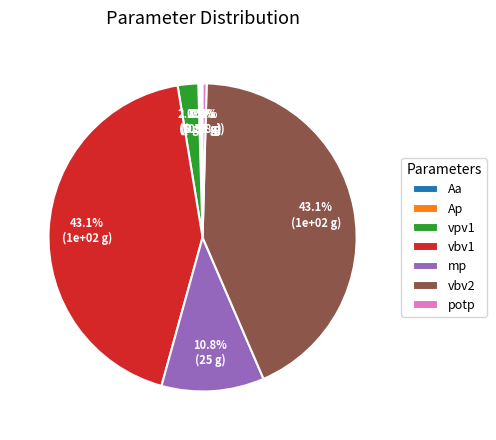

Is potp the majority of the pie?

No